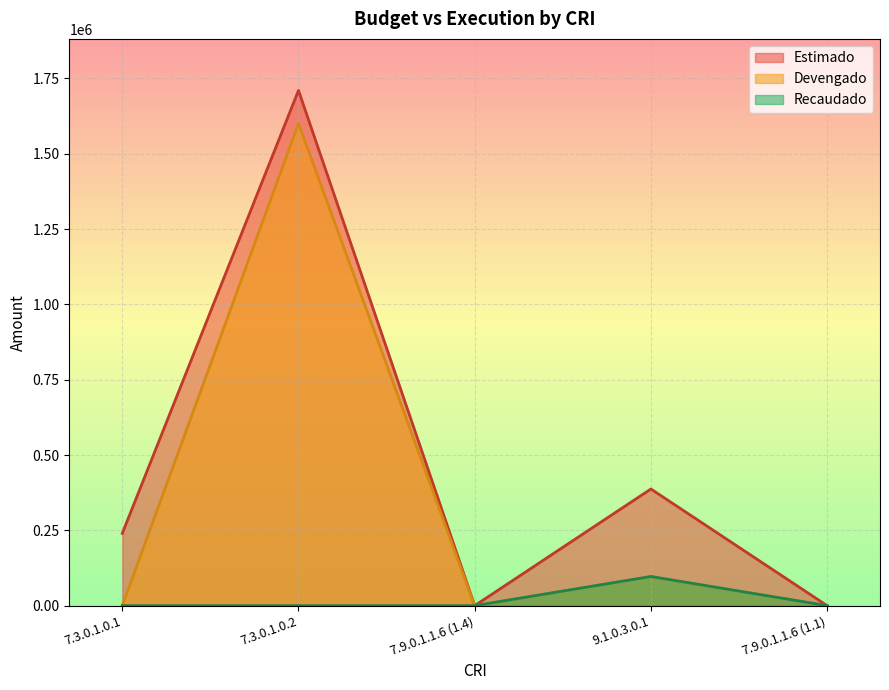

How many interior local peaks does the Recaudado series have?

1